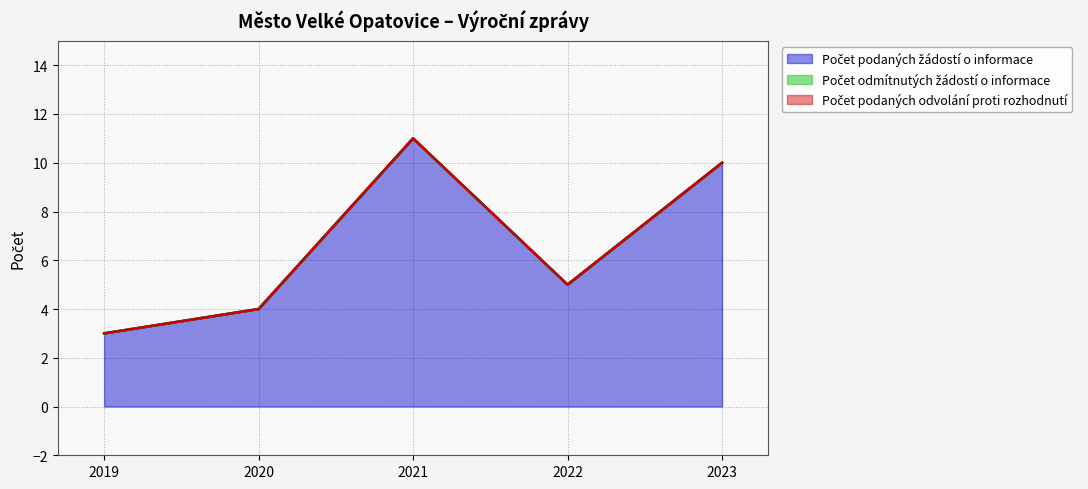

Which category has the lowest value in the Počet odmítnutých žádostí o informace series?

2019